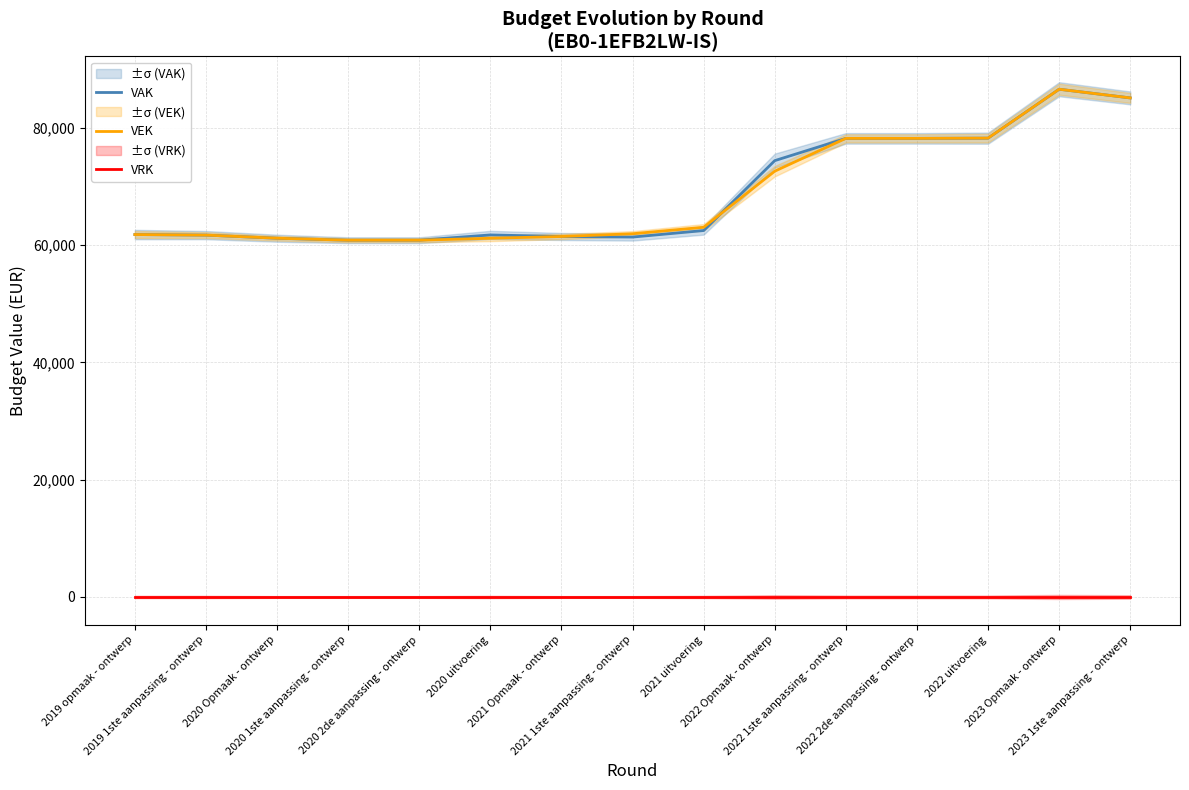

True or false: VAK has more than 2 interior local peaks.

False